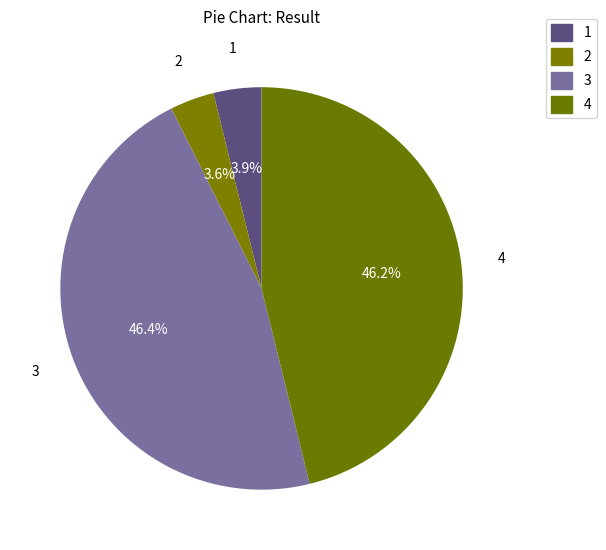

How many segments does this pie chart have?

4